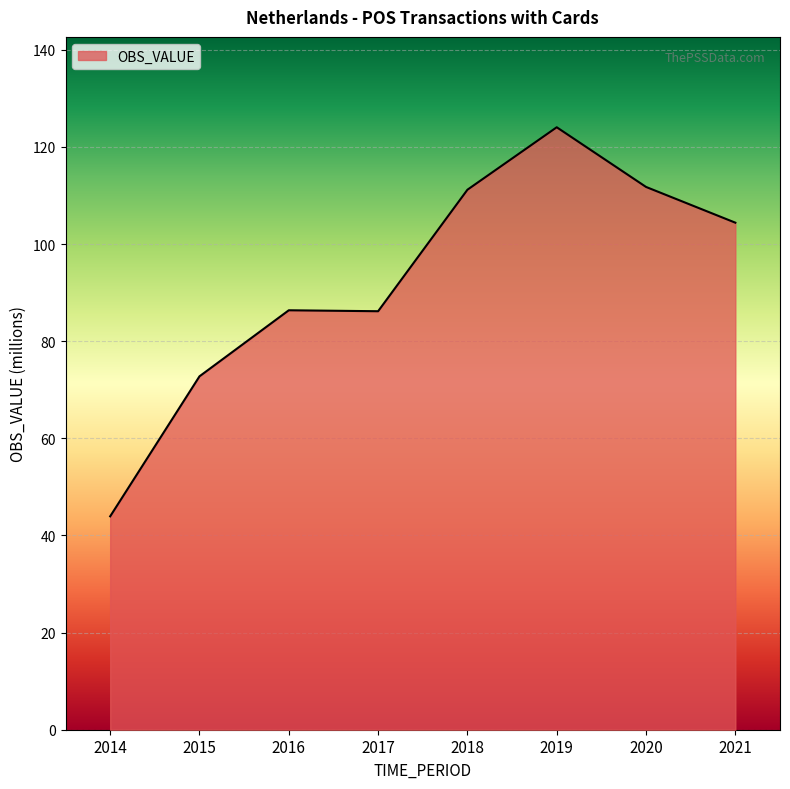

What is the difference between the maximum and minimum values?

80.1